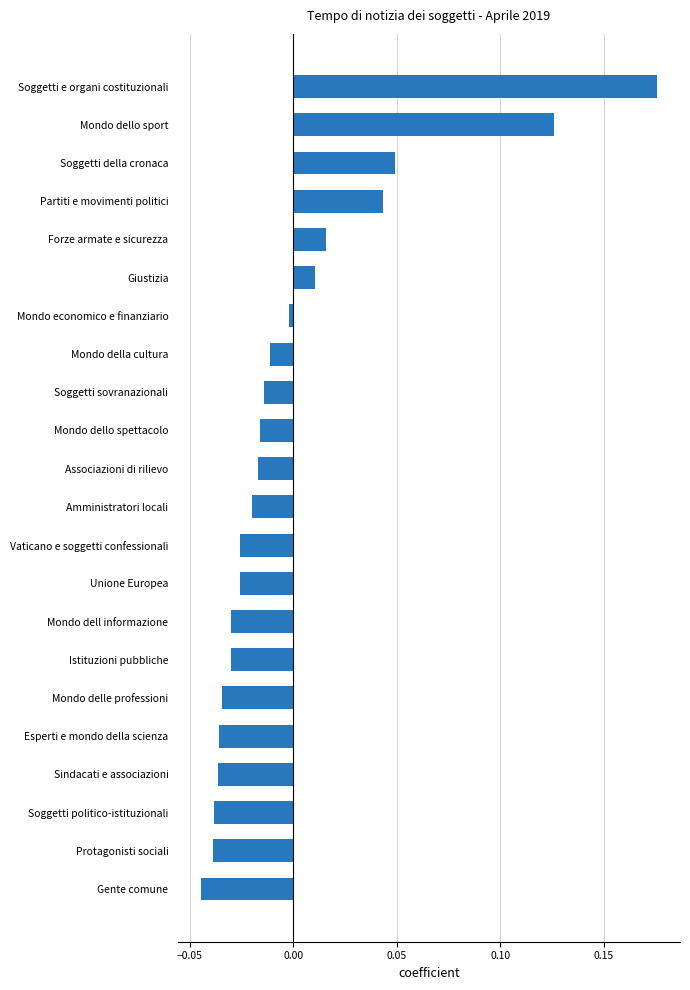

How many bars are there in total?

22